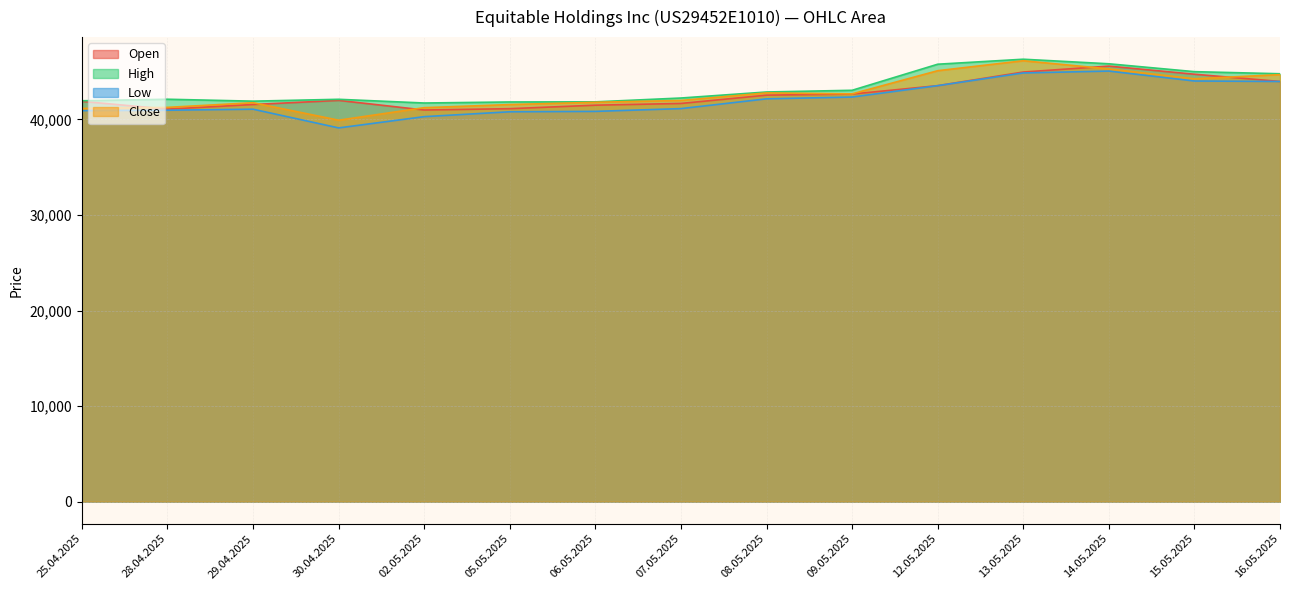

At 02.05.2025, list the series in order from smallest to largest.

Low, Open, Close, High